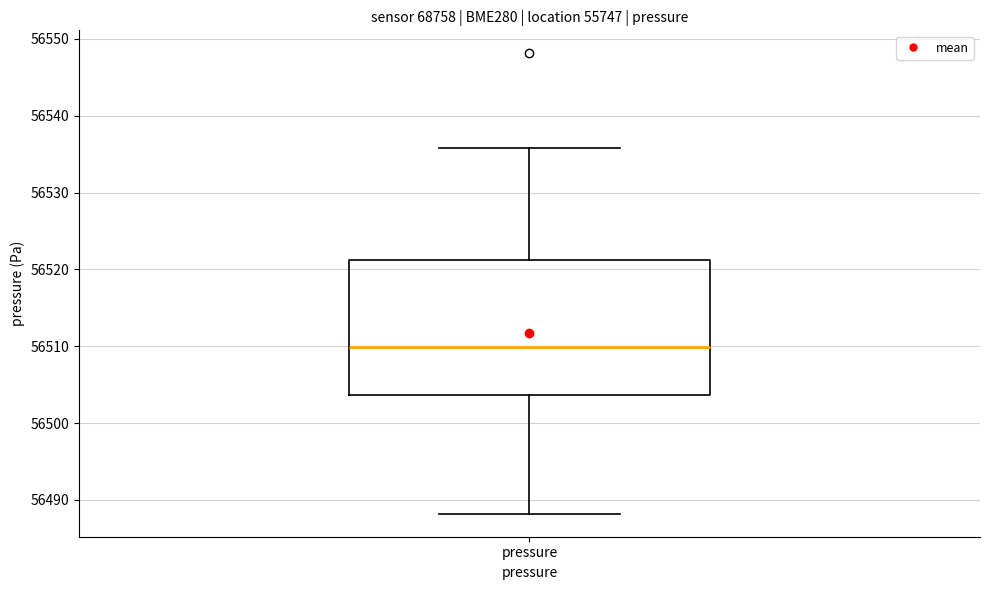

Where is the lower edge of the box for pressure on the y-axis? The values are not printed on the chart, so give them approximately, as read against the axis.

56504